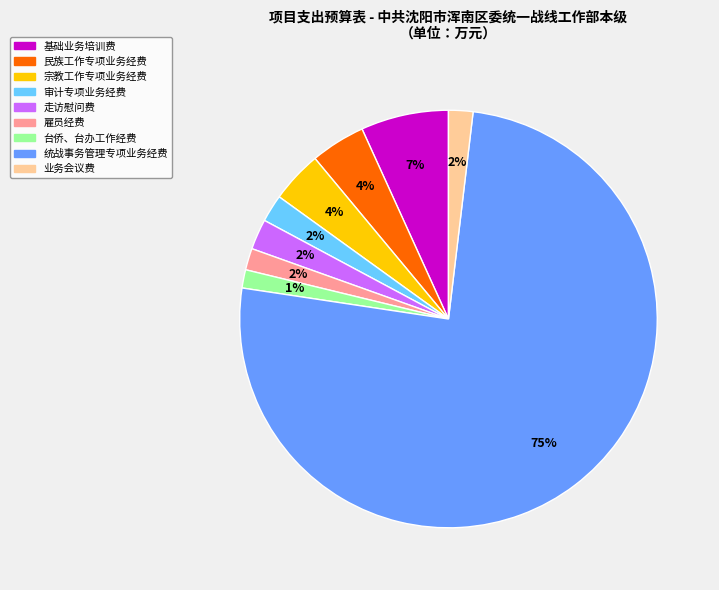

Is 走访慰问费 the majority of the pie?

No